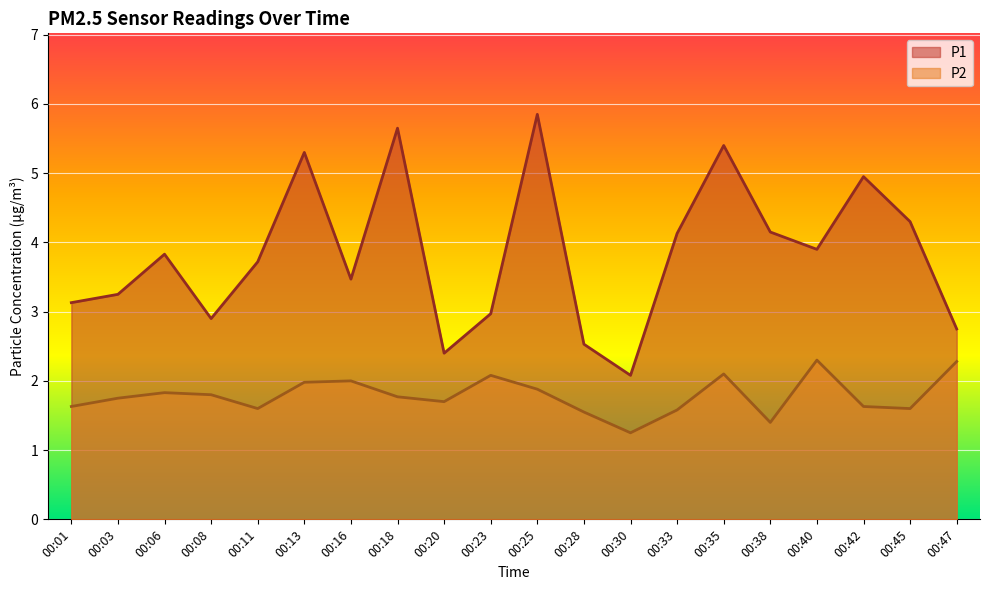

At which category does P2 reach its first local peak?

00:06